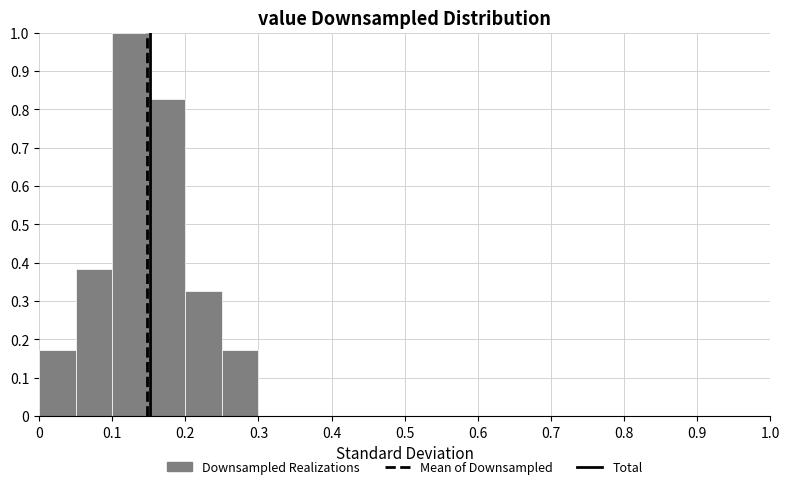

How tall is the bar that spans 0.20 to 0.25 on the x-axis? The values are not printed on the chart, so give them approximately, as read against the axis.

0.33